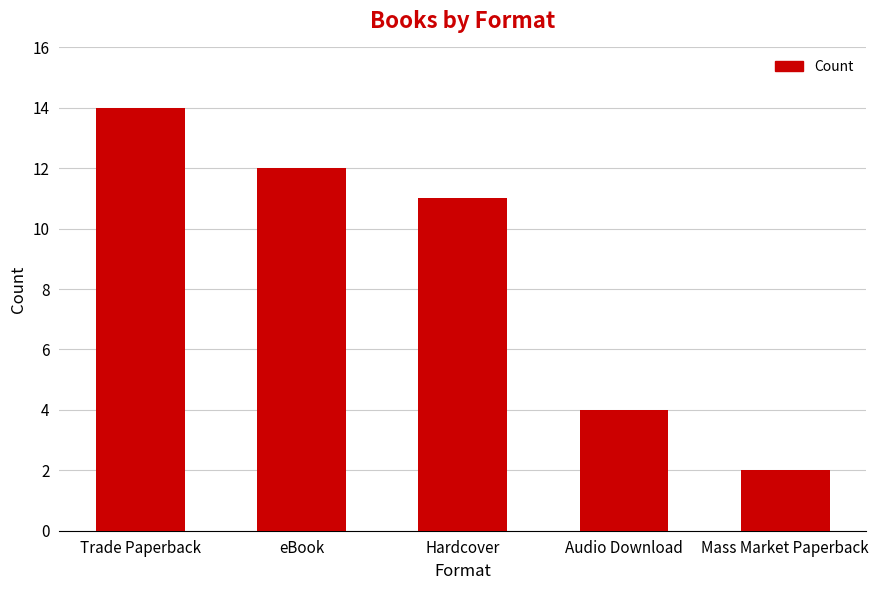

Reading left to right, extract all data points from this chart.

14	12	11	4	2